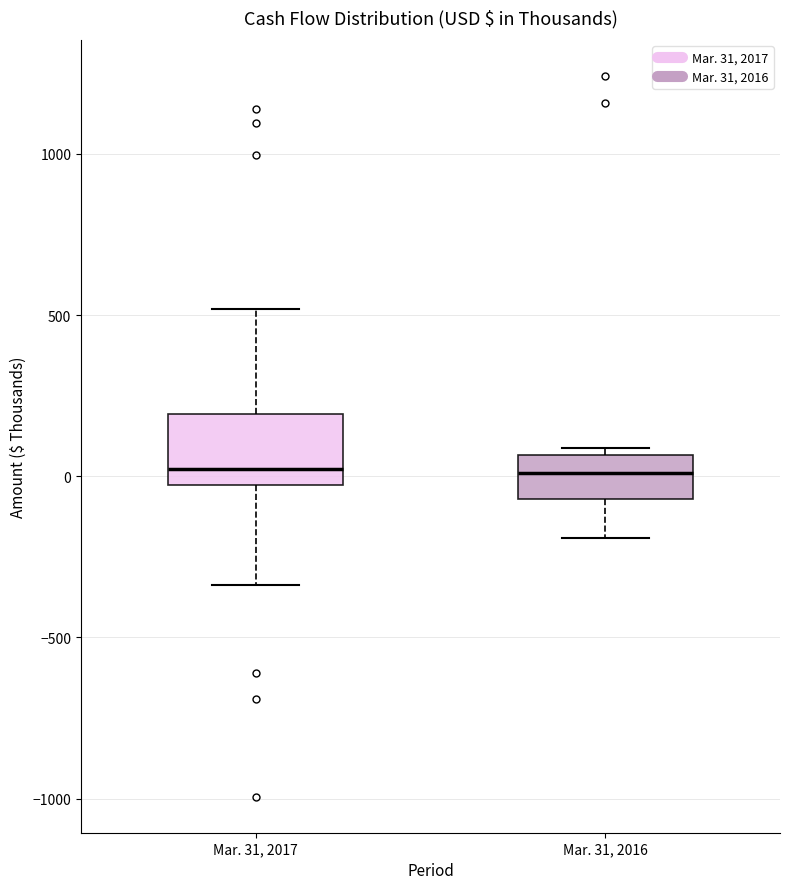

Reading left to right, transcribe this box plot: for each box, give where its median line is, the range the box spans, and where its two whiskers end, as read against the y-axis. The values are not printed on the chart, so give them approximately, as read against the axis.

Mar. 31, 2017: median 0, box -50 to 200, whiskers -350 to 500
Mar. 31, 2016: median 0, box -50 to 50, whiskers -200 to 100